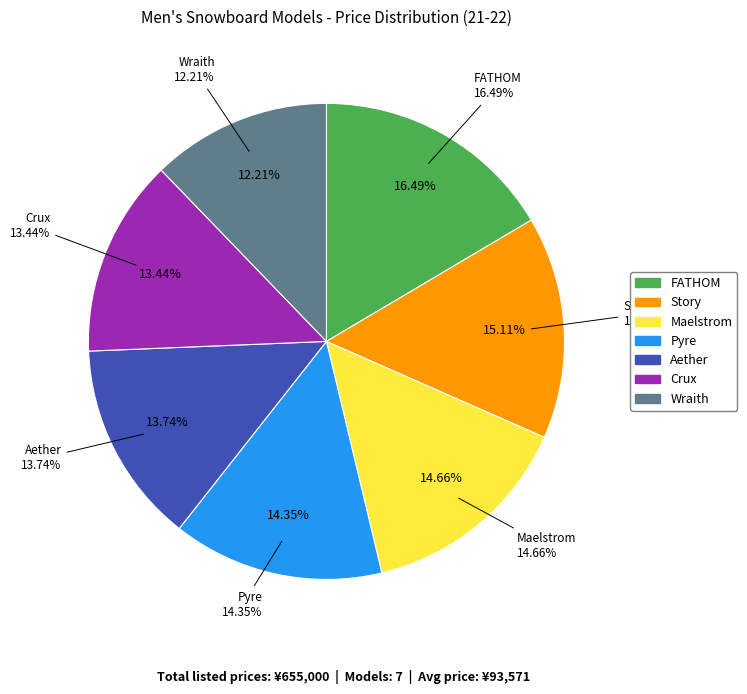

The Pyre slice represents 14% of the pie. True or false?

True